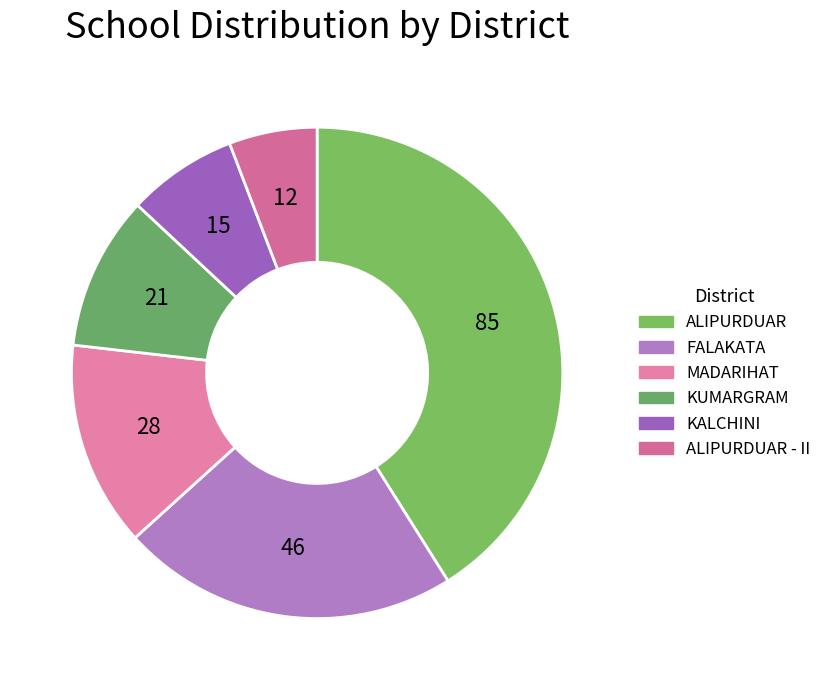

What is the change in value from ALIPURDUAR to KUMARGRAM?

-64